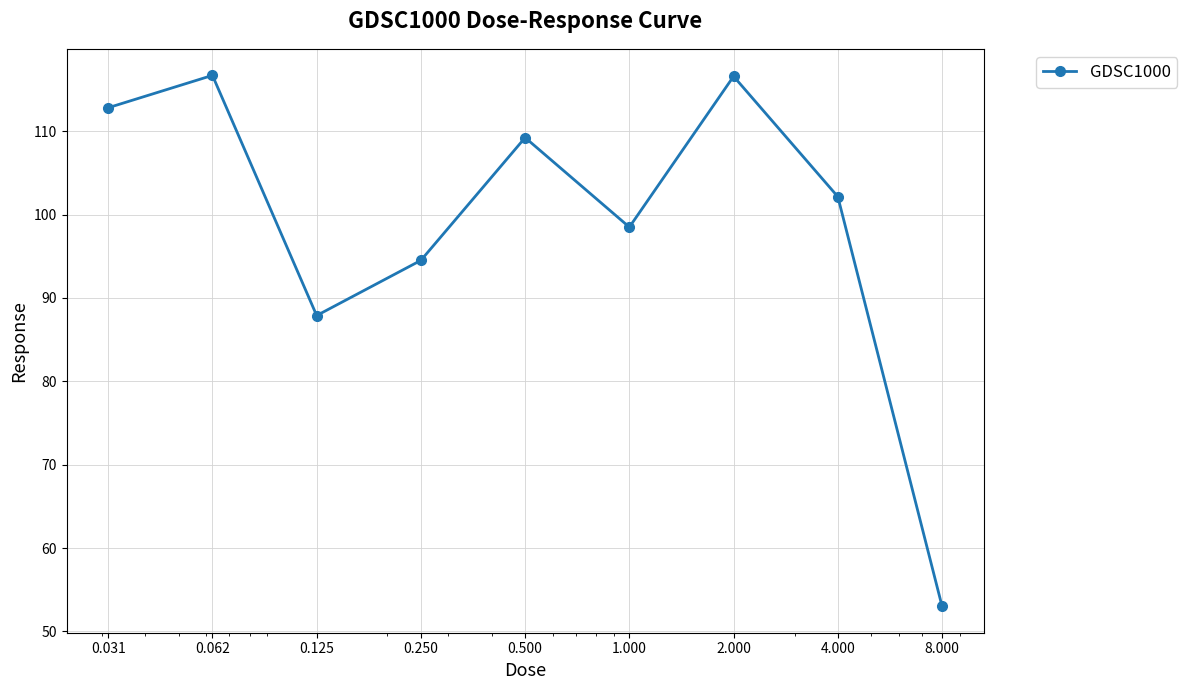

What is the average value?

99.0